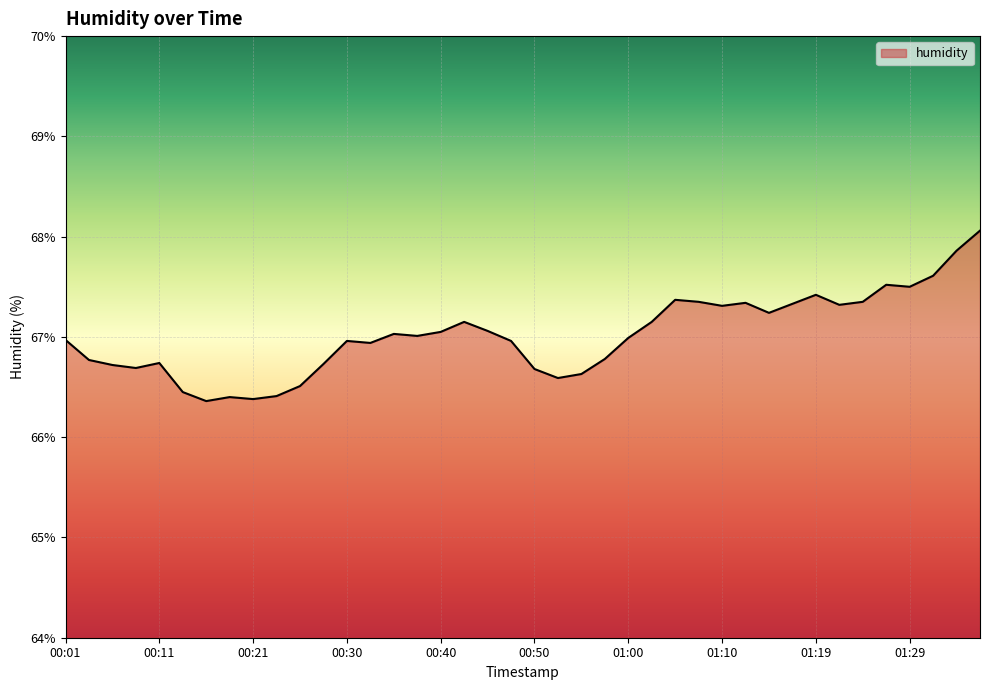

What is the minimum value shown in the chart?

66.4